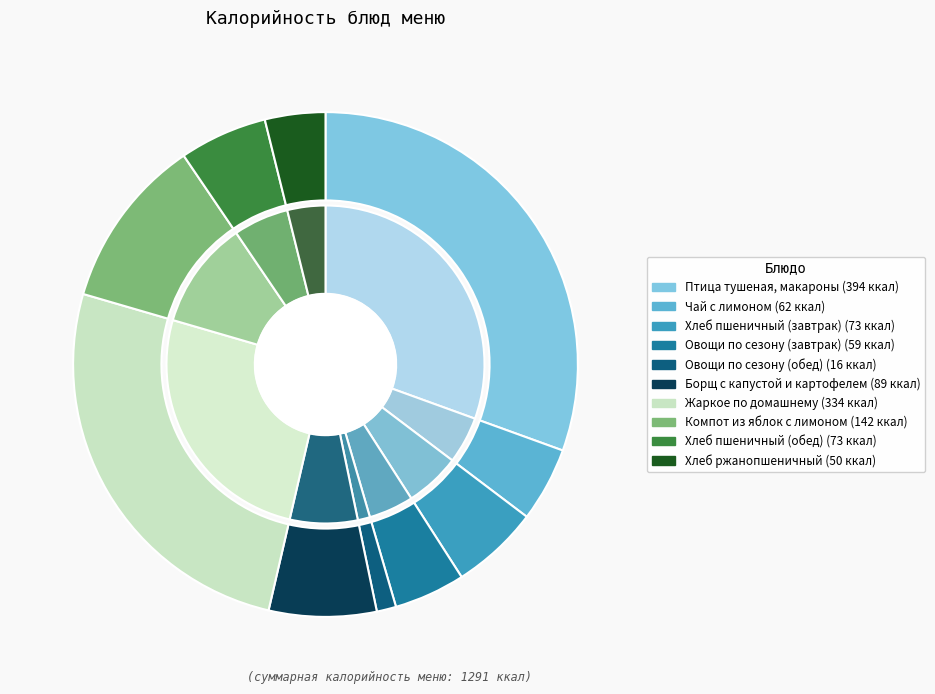

Between ОВОЩИ ПО СЕЗОНУ (обед) and ХЛЕБ ПШЕНИЧНЫЙ (завтрак), which is larger?

ХЛЕБ ПШЕНИЧНЫЙ (завтрак)